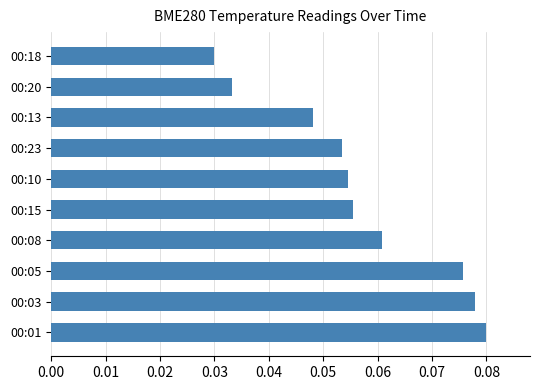

True or false: the data shows 0.0 at 00:23.

False